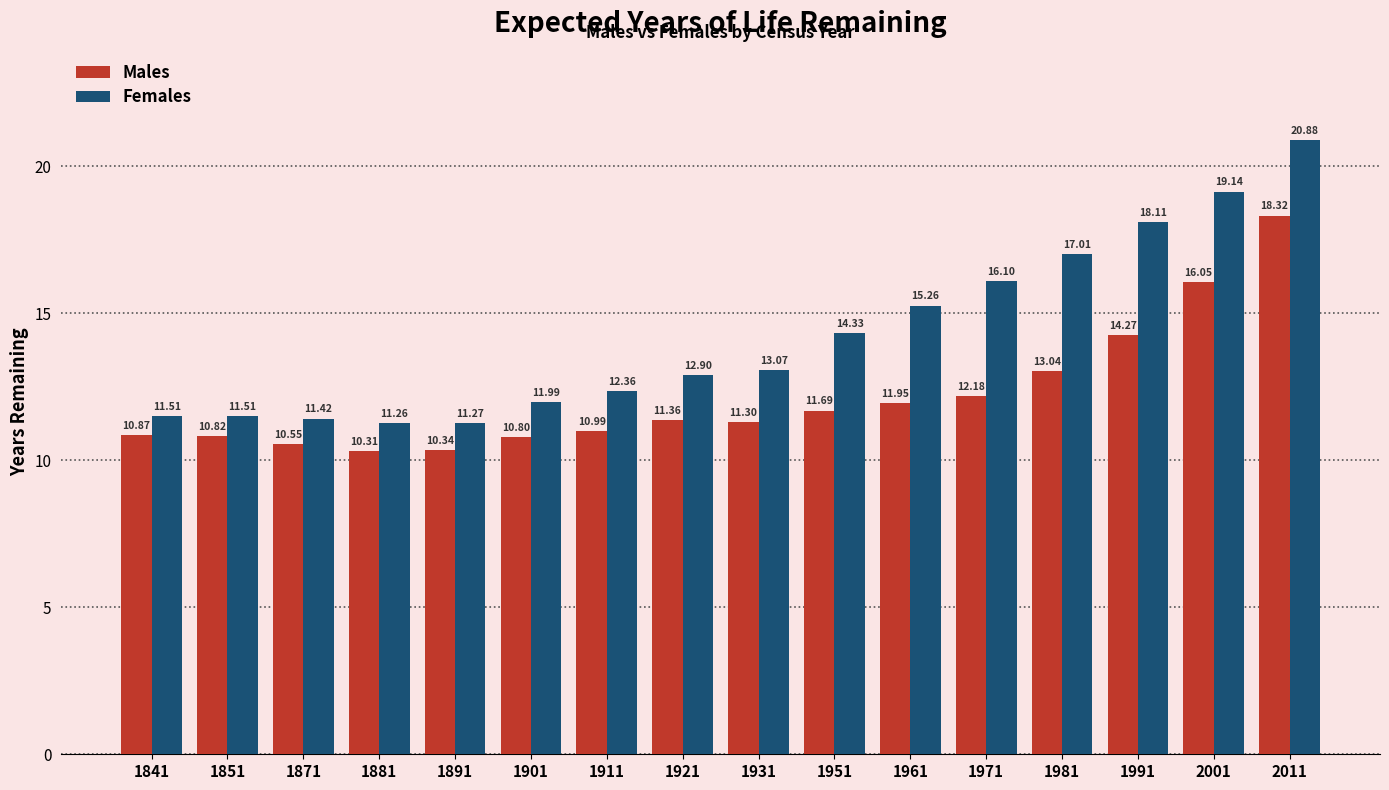

Rank the series at 1871 from lowest to highest value.

Males, Females